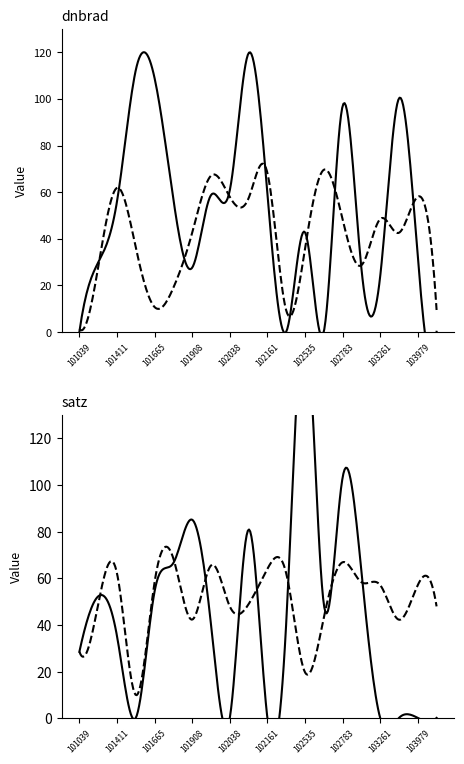

At how many categories does at least one series exceed 110?

2